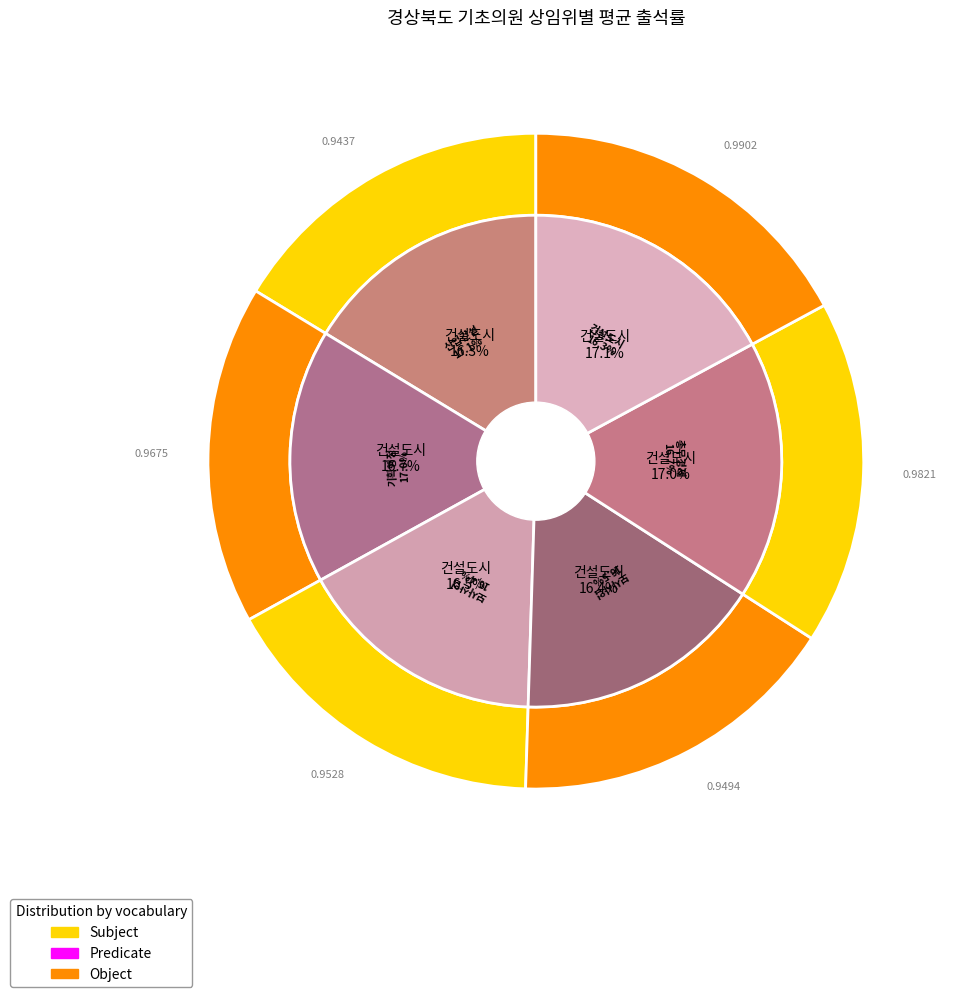

Is the sum of 산업건설 and 보사사업 greater than half?

No